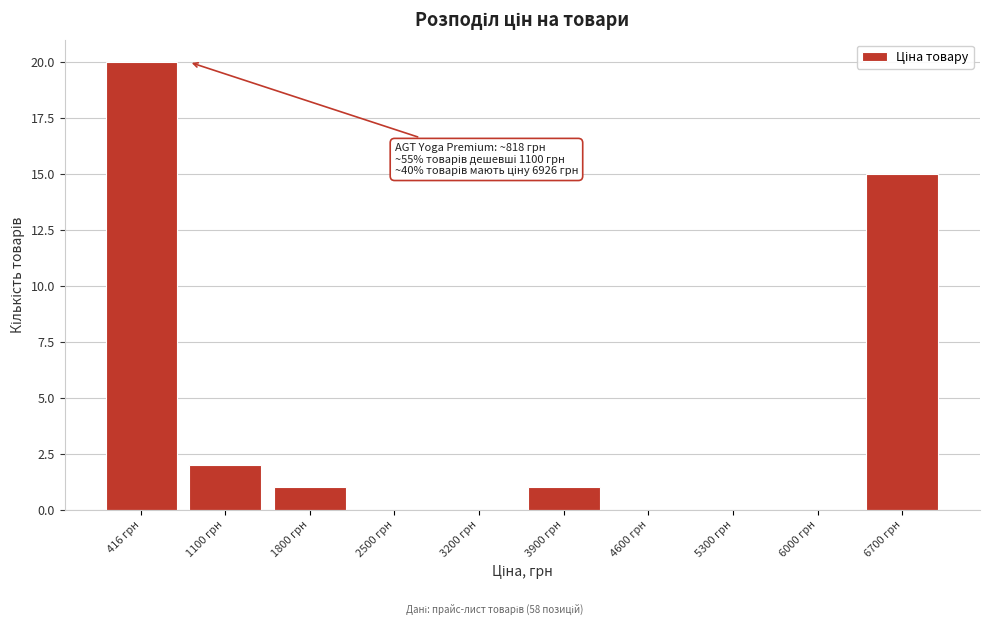

Reading right to left, what are all the values shown in this chart?

6700 грн=15	6000 грн=0	5300 грн=0	4600 грн=0	3900 грн=1	3200 грн=0	2500 грн=0	1800 грн=1	1100 грн=2	416 грн=20